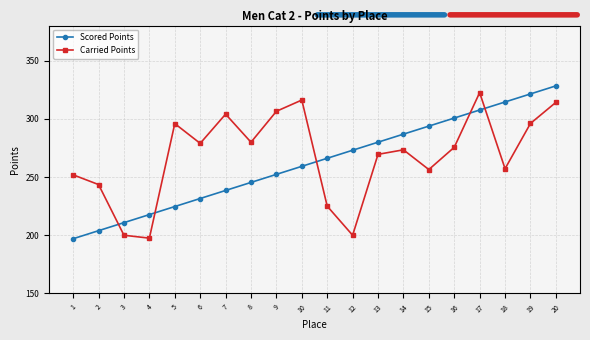

Does the chart display data point markers on the line(s)?

Yes